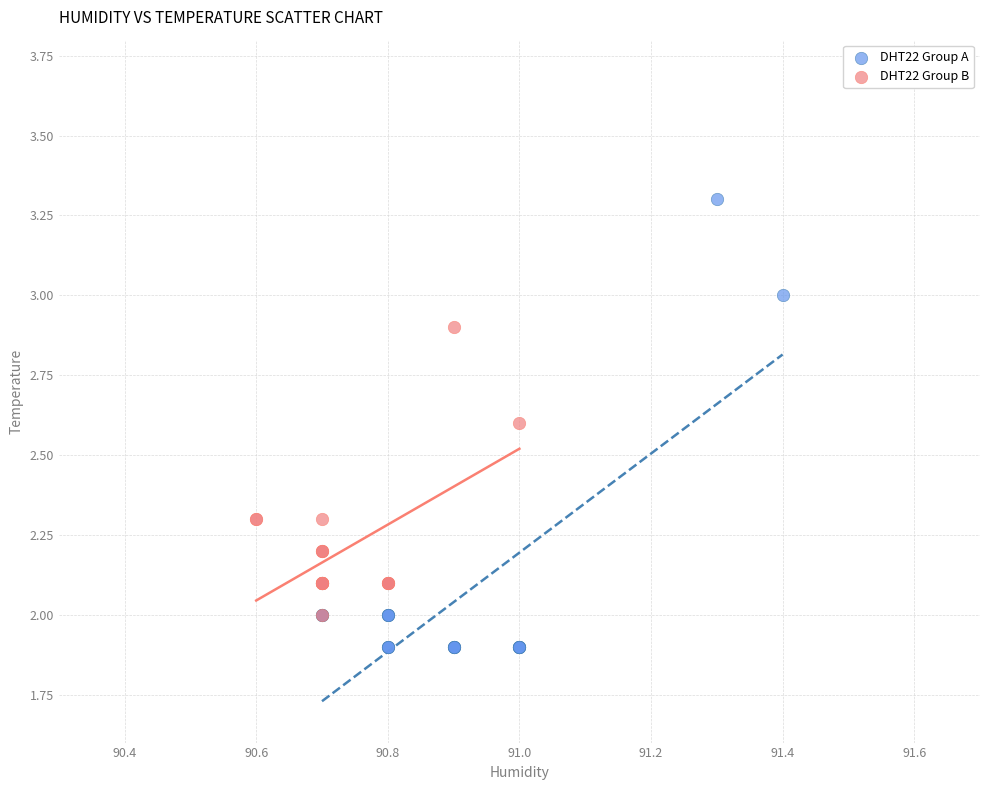

Which series contains the lowest Y value?

DHT22 Group A